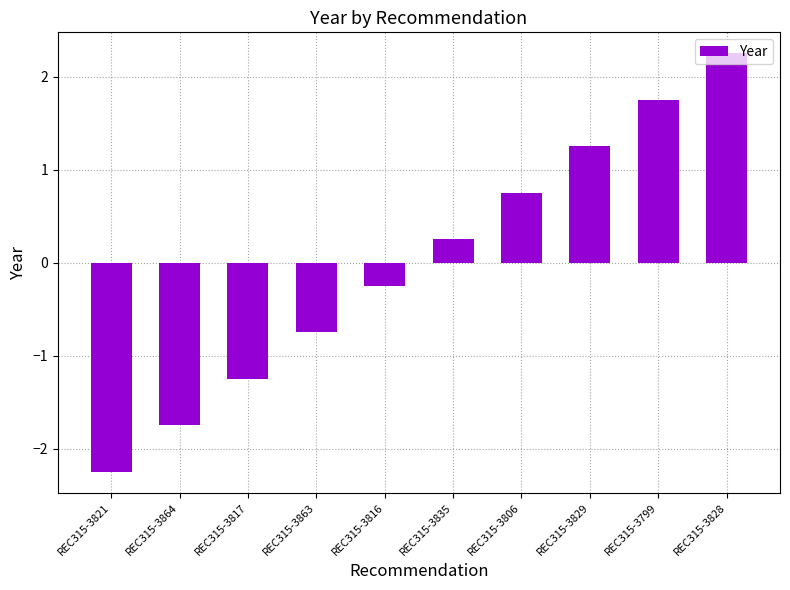

Rank the categories by value from highest to lowest.

REC315-3828, REC315-3799, REC315-3829, REC315-3806, REC315-3835, REC315-3816, REC315-3863, REC315-3817, REC315-3864, REC315-3821